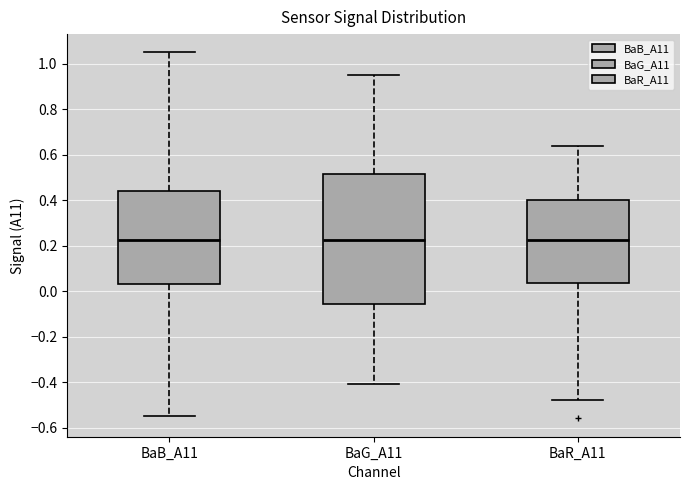

Where does the upper whisker of the box for BaR_A11 end on the y-axis? The values are not printed on the chart, so give them approximately, as read against the axis.

0.64